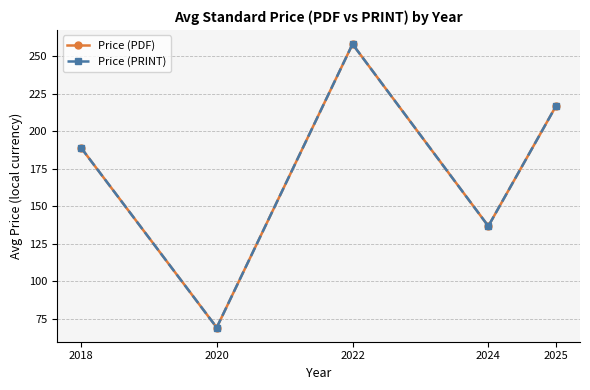

How many interior local peaks does the Price (PDF) series have?

1